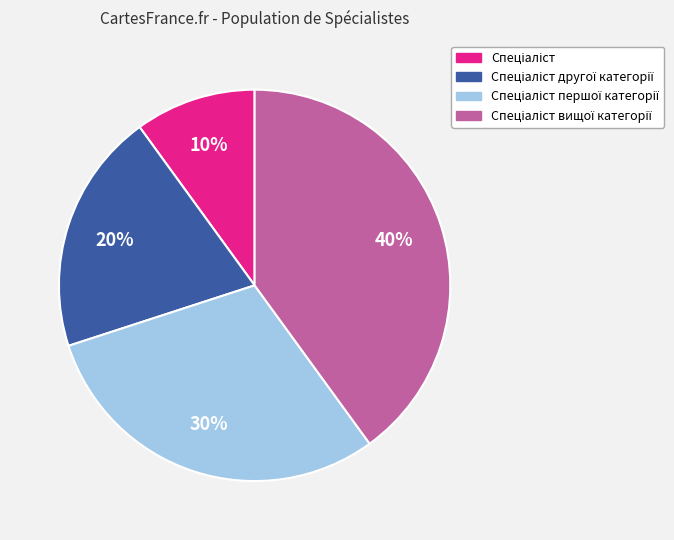

To the nearest percent, what is the difference between the largest and smallest slice percentages?

30%